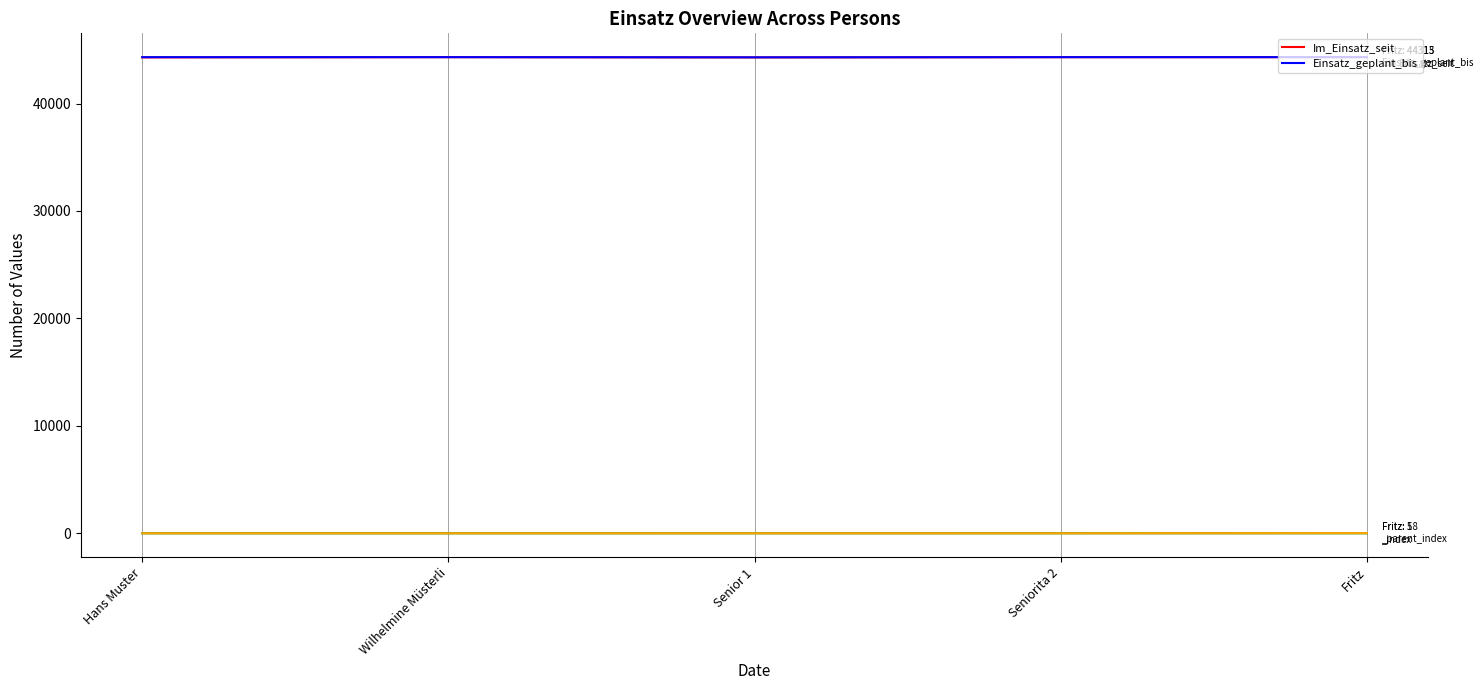

What is the label of the 2nd point from the right?

Seniorita 2